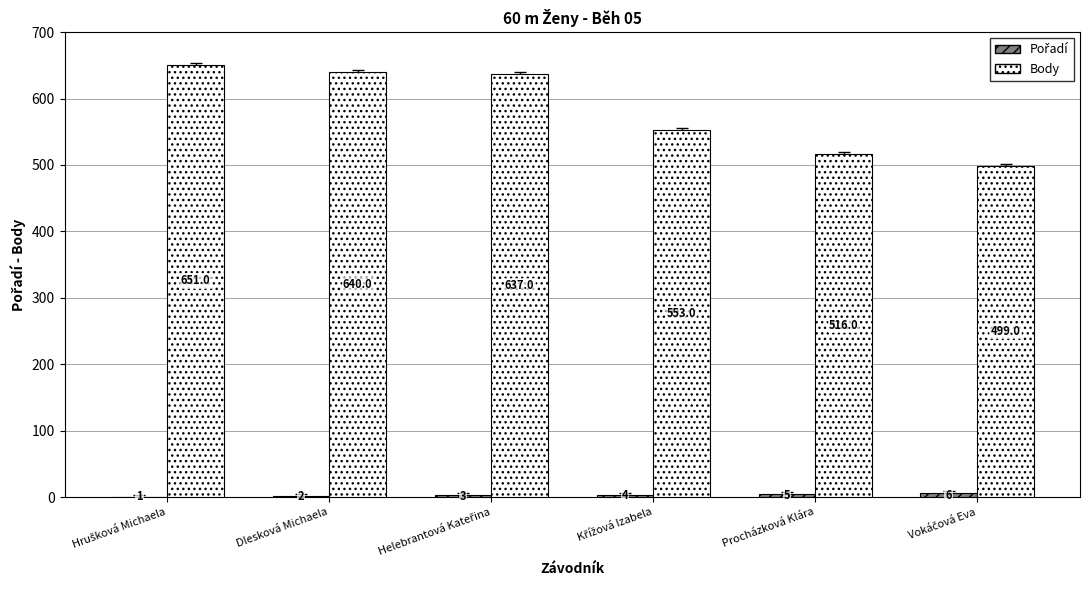

What is the sum of all Body values?

3496